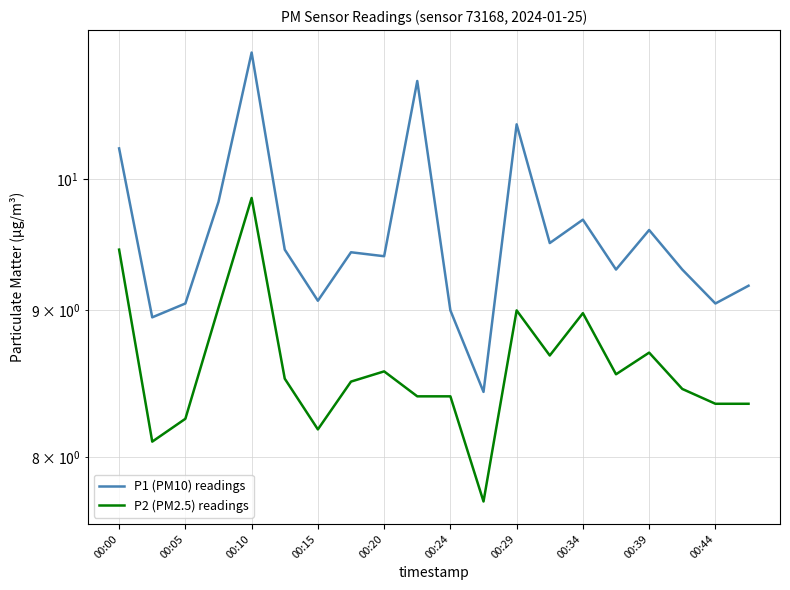

Rank the series at 00:24 from lowest to highest value.

P2 (PM2.5) readings, P1 (PM10) readings